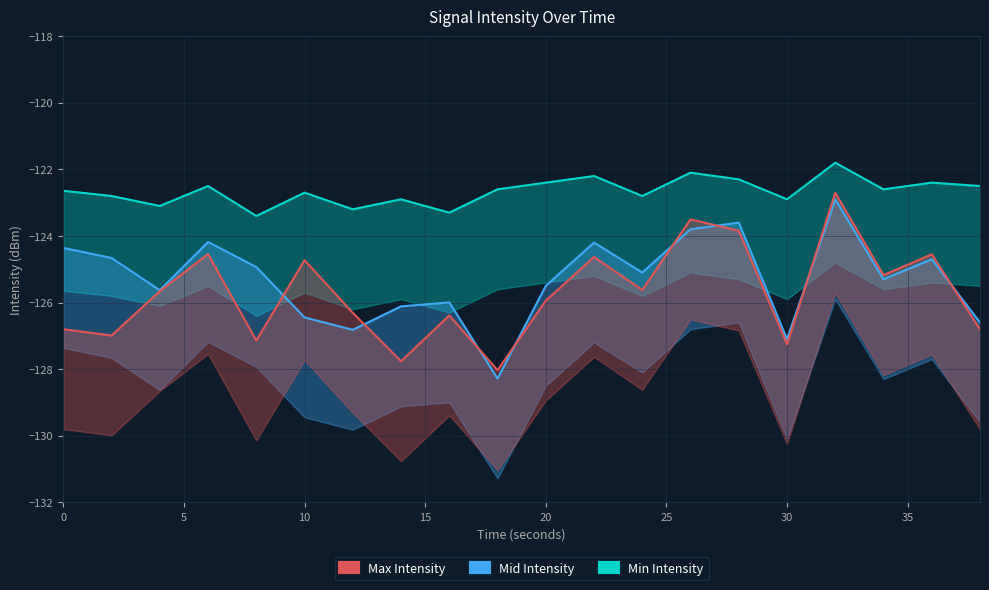

At how many categories does at least one series exceed -122?

1